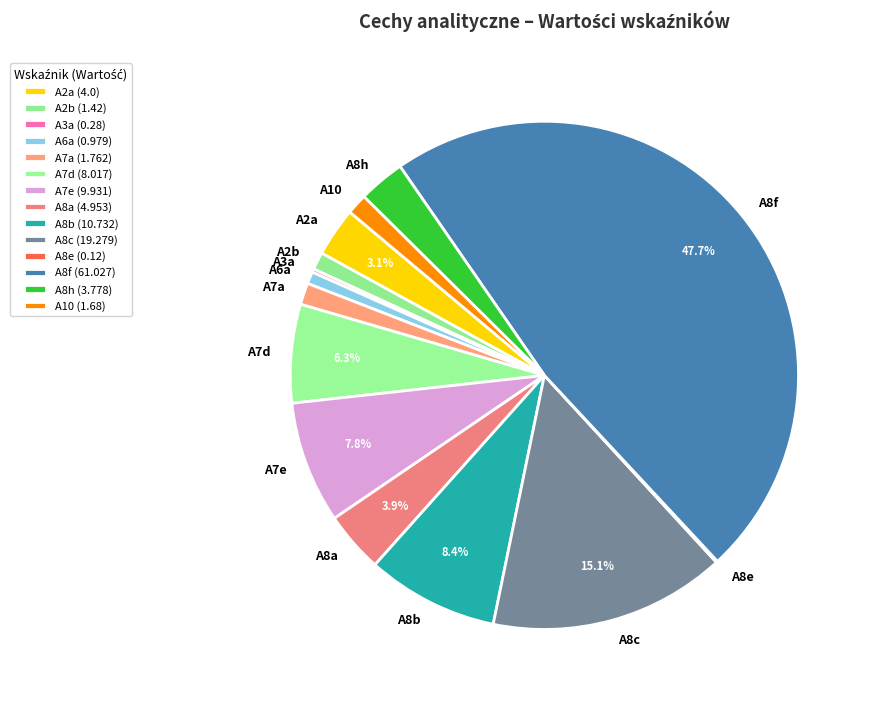

To the nearest percent, what is the difference between the A7d and A7a slice percentages?

5%